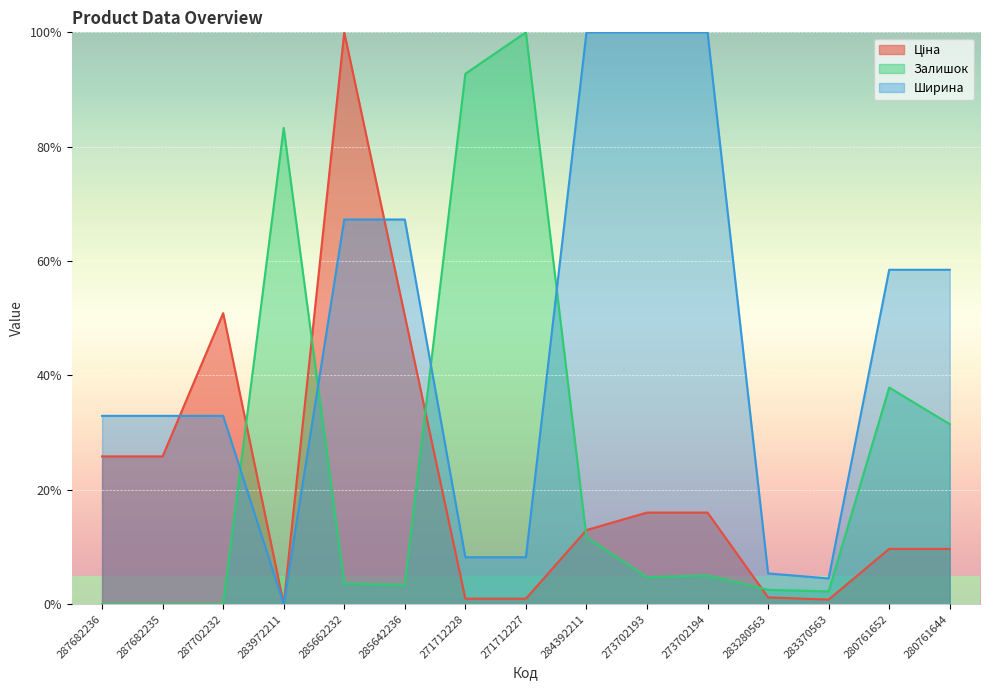

At how many categories does at least one series exceed 0?

15